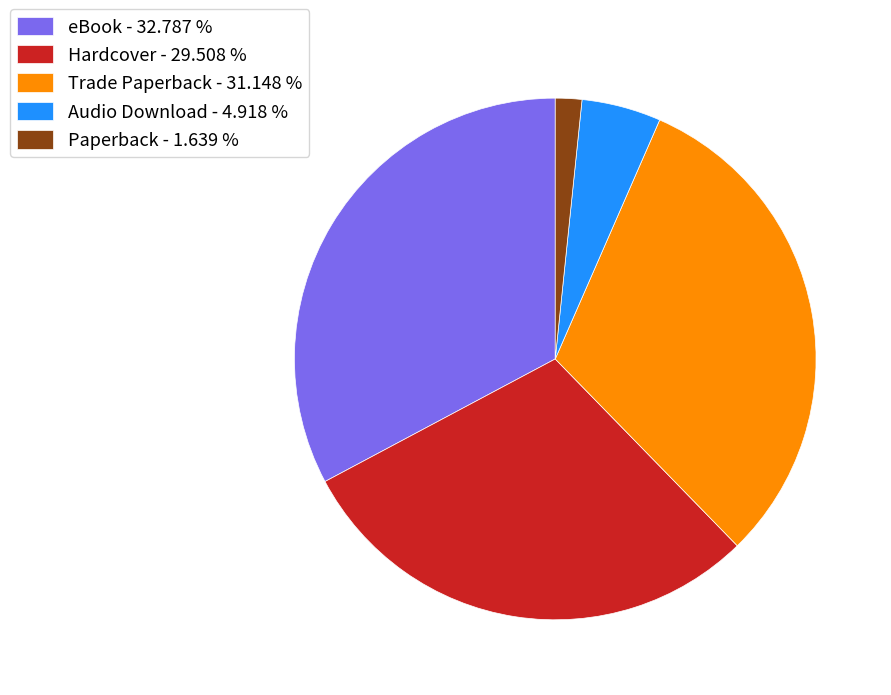

True or false: Hardcover accounts for 36% of the total.

False